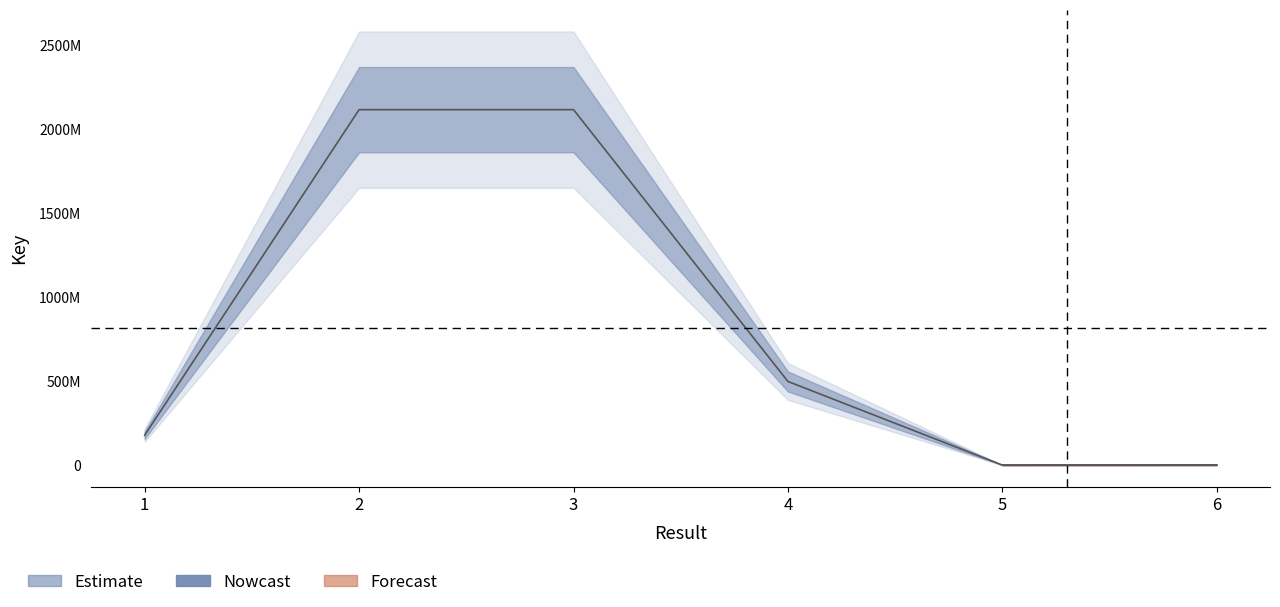

Which has a higher value, 4 or 3?

3